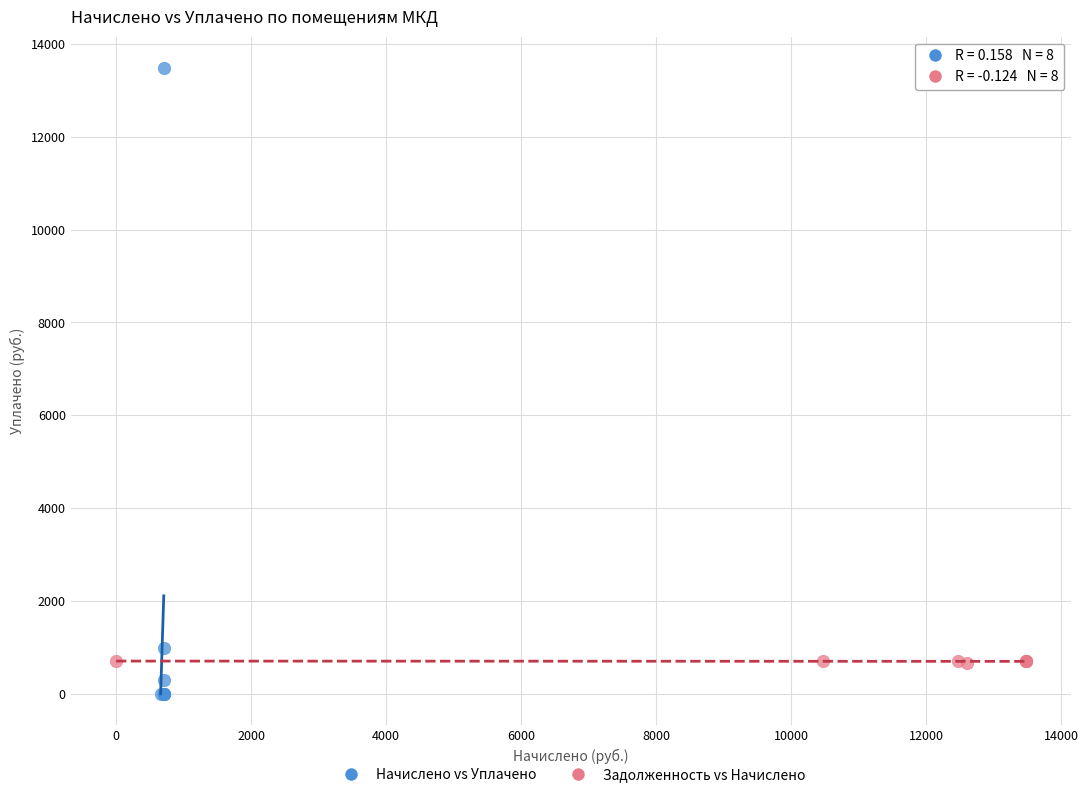

Which series has the widest spread of Y values?

Начислено vs Уплачено